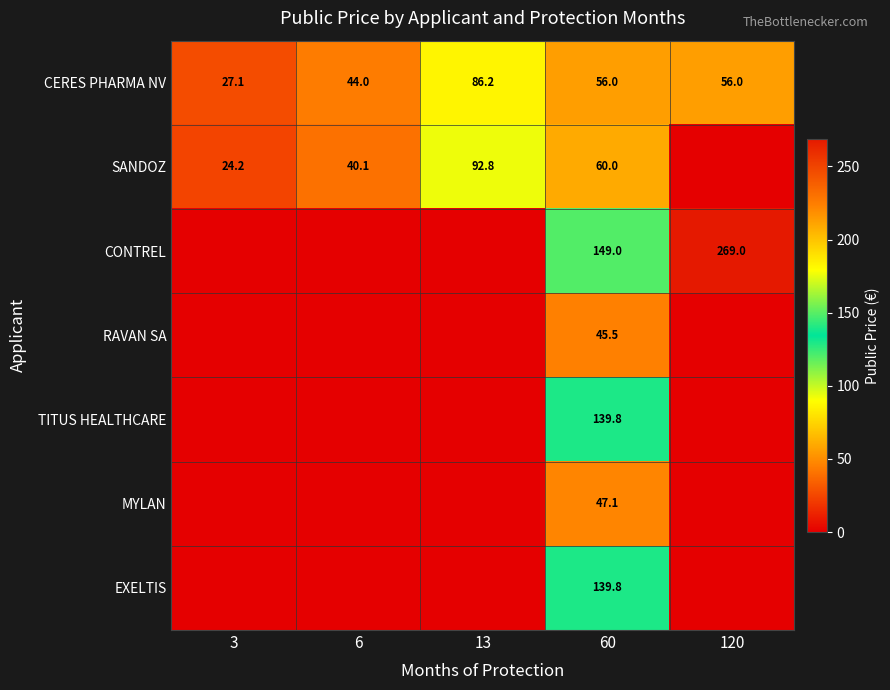

The CERES PHARMA NV series shows 95.9 at 60. True or false?

False